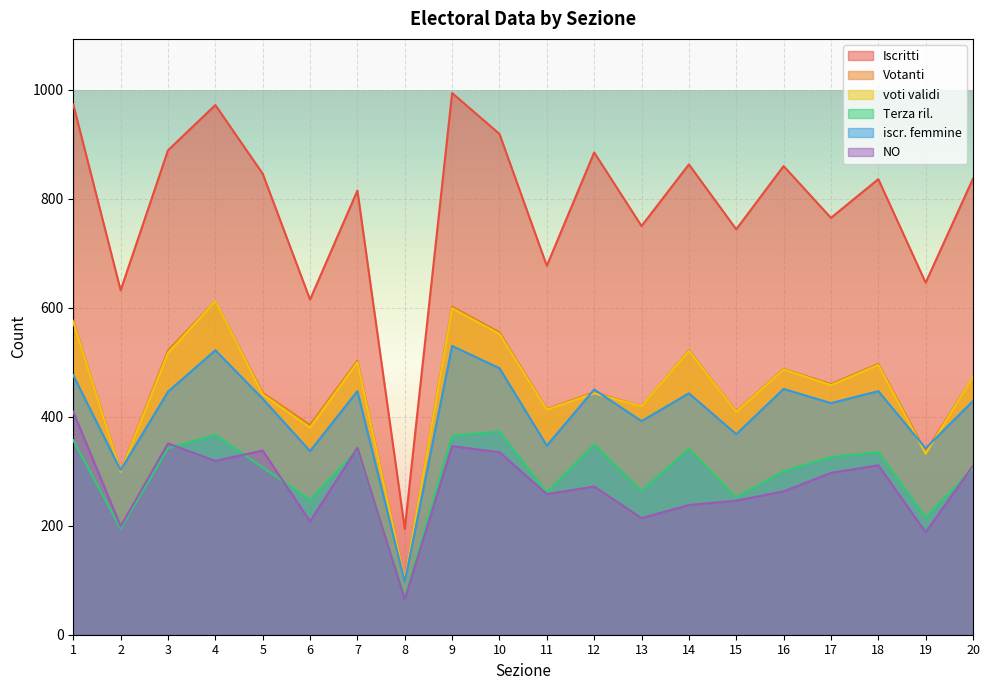

At 12, list the series in order from largest to smallest.

Iscritti, iscr. femmine, Votanti, voti validi, Terza ril., NO